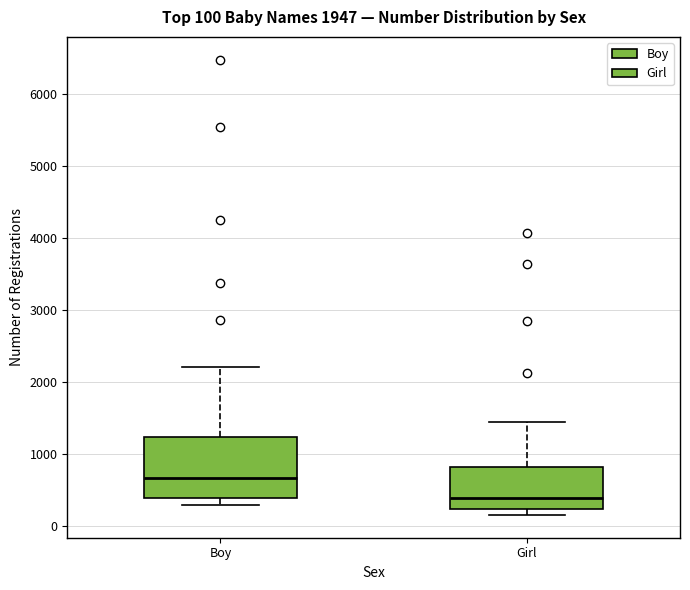

Which box has the highest median line?

Boy